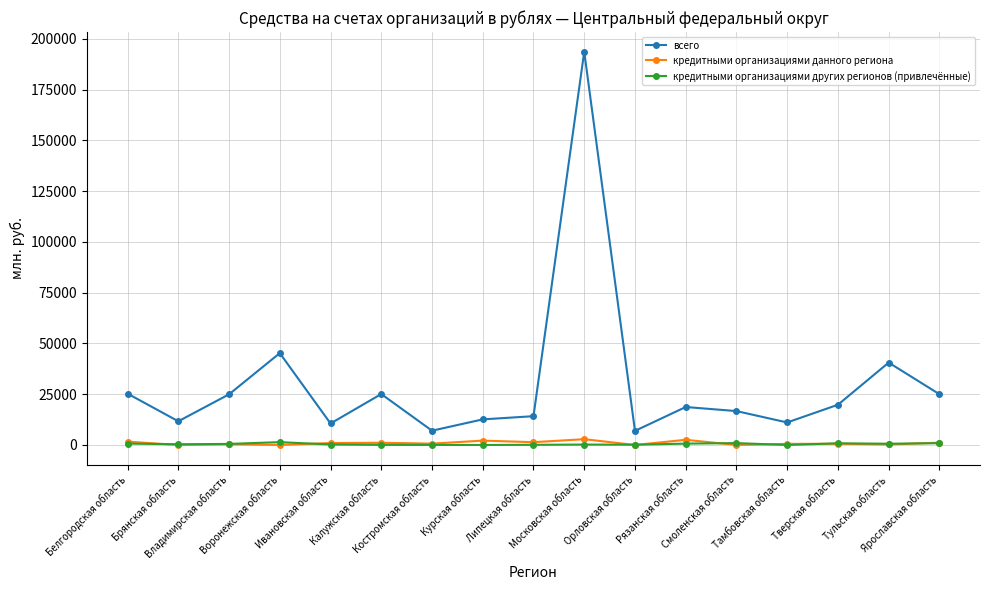

How many lines are shown in the chart?

3